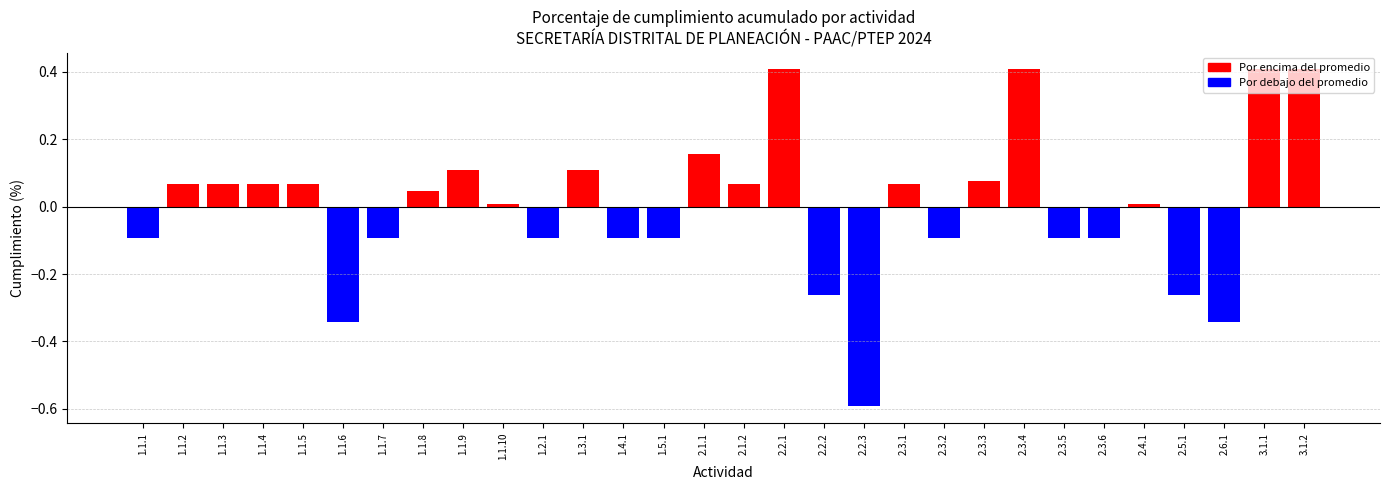

Is it true that the value at 1.1.5 is 0.1?

True